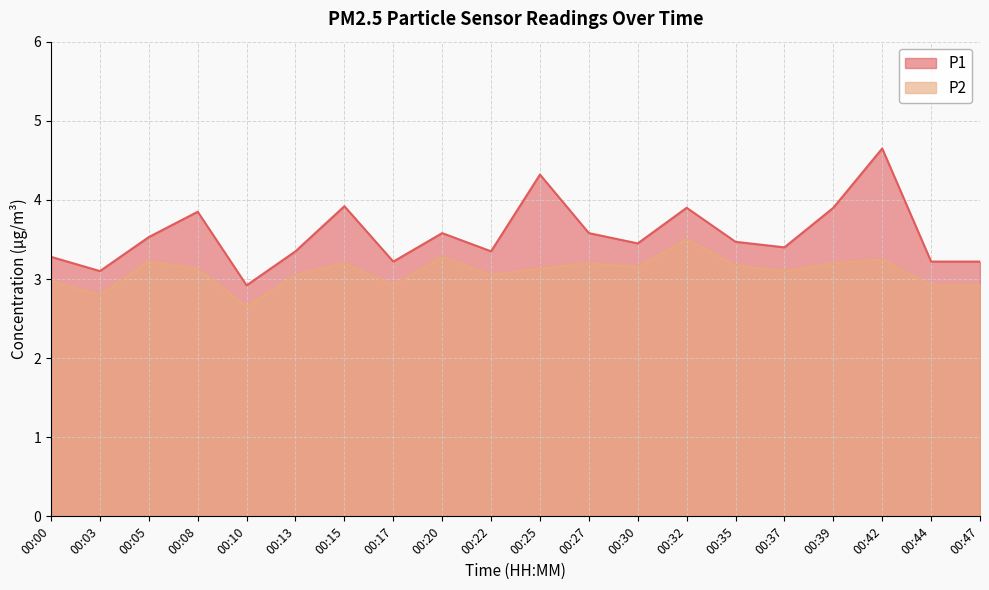

How many series are shown in this chart?

2